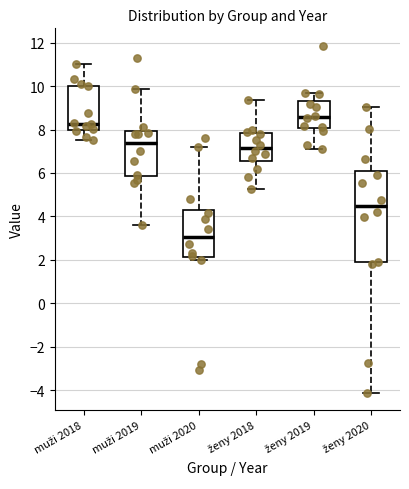

Reading left to right, read every box against the y-axis: the position of its median line, the range the box covers, and the ends of its whiskers. The values are not printed on the chart, so give them approximately, as read against the axis.

muži 2018: median 8.2, box 8.0 to 10.0, whiskers 7.6 to 11.0
muži 2019: median 7.4, box 5.8 to 8.0, whiskers 3.6 to 9.8
muži 2020: median 3.0, box 2.2 to 4.4, whiskers 2.0 to 7.2
ženy 2018: median 7.2, box 6.6 to 7.8, whiskers 5.2 to 9.4
ženy 2019: median 8.6, box 8.0 to 9.2, whiskers 7.2 to 9.6
ženy 2020: median 4.4, box 1.8 to 6.0, whiskers -4.2 to 9.0